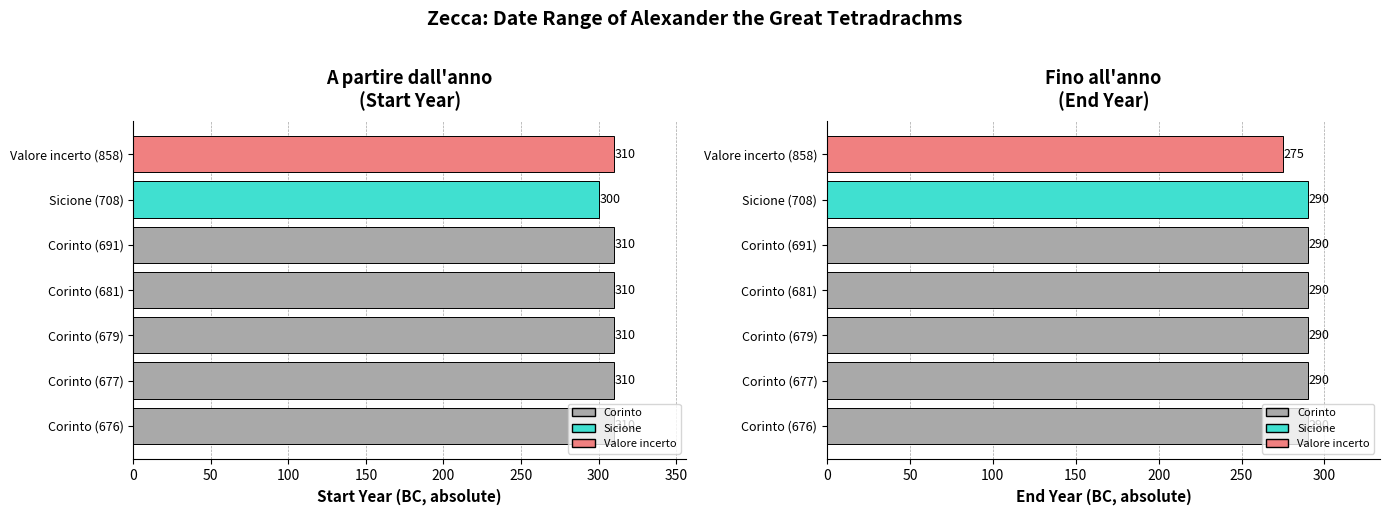

At Corinto (691), list the series in order from largest to smallest.

A partire dall'anno
(Start Year), Fino all'anno
(End Year)